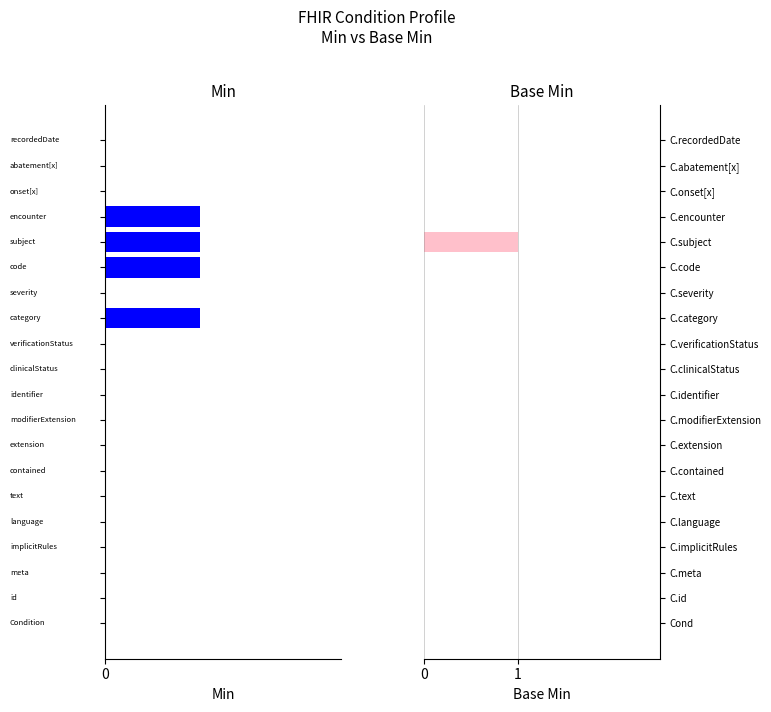

Rank the categories by Base Min value from highest to lowest.

15, 0, 1, 2, 3, 4, 5, 6, 7, 8, 9, 10, 11, 12, 13, 14, 16, 17, 18, 19